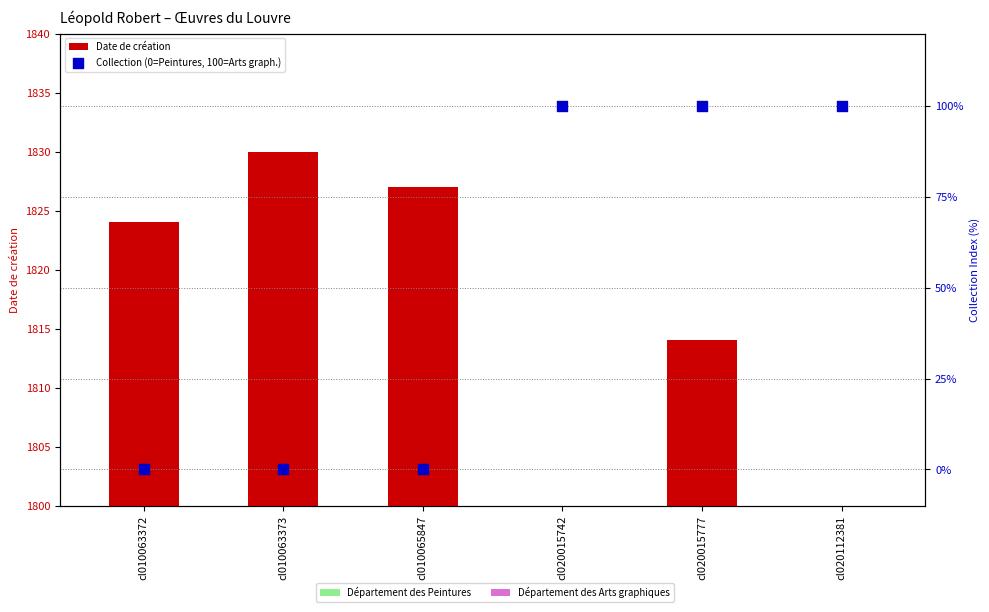

At which category is the sum across all series the highest?

cl020015777